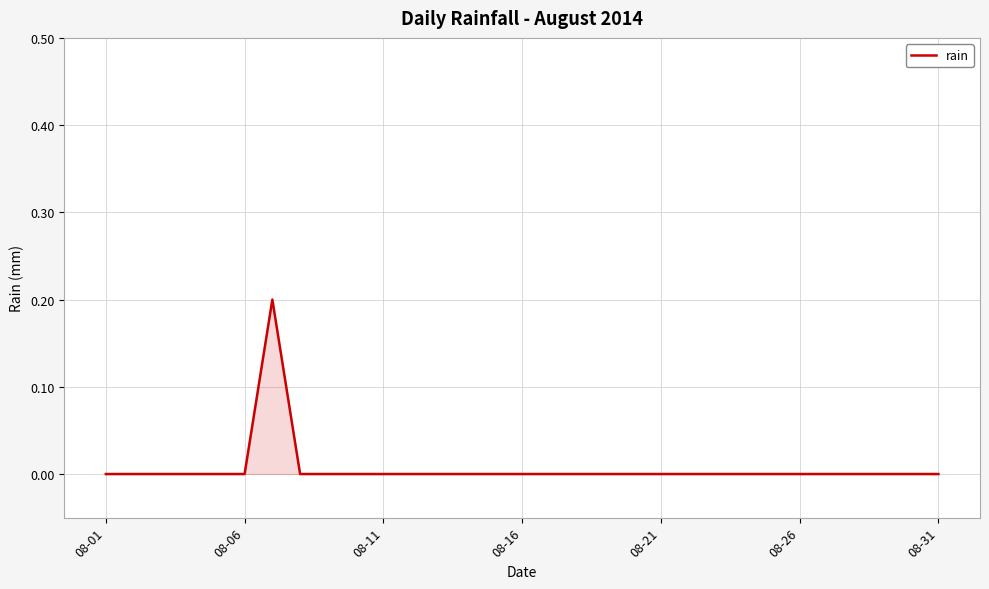

What is the maximum value shown in the chart?

0.2